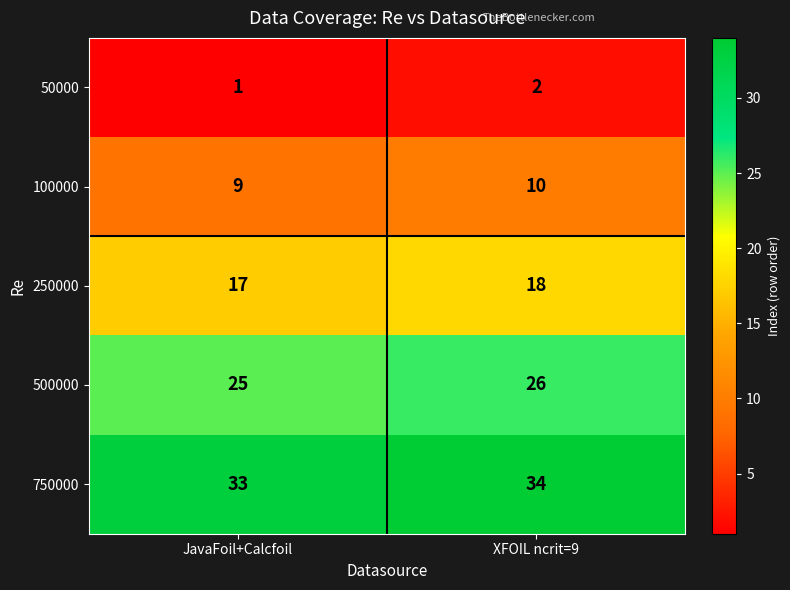

At XFOIL ncrit=9, list the series in order from largest to smallest.

750000, 500000, 250000, 100000, 50000